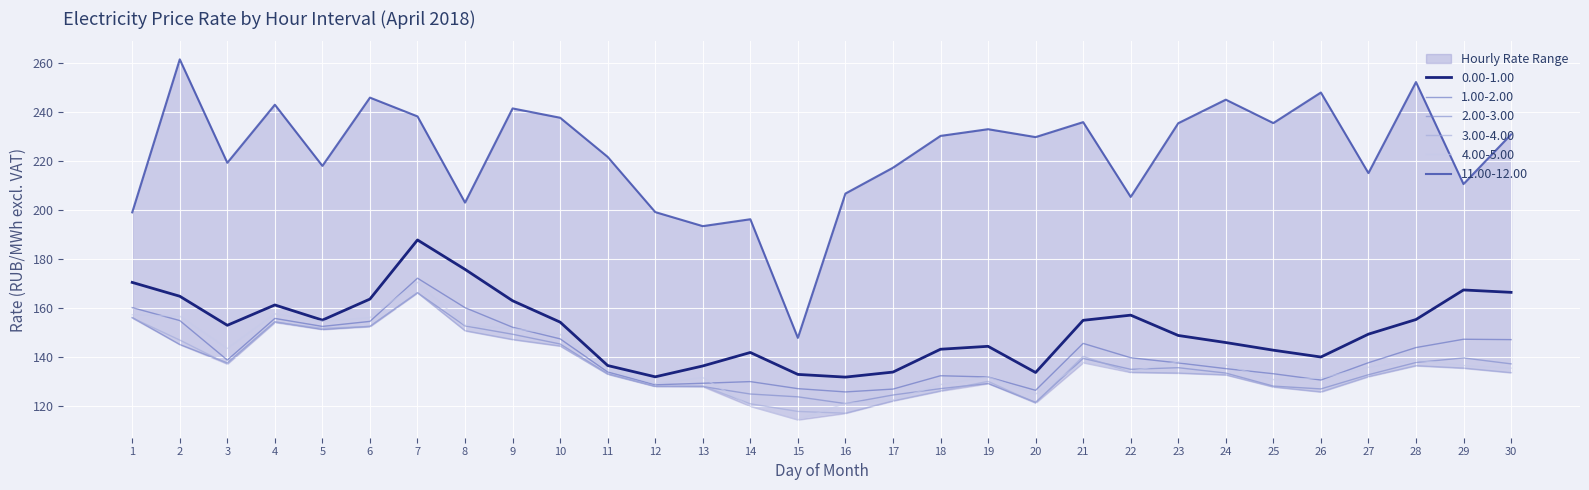

What is the difference between the second highest and minimum values in the 2.00-3.00 series?

35.1